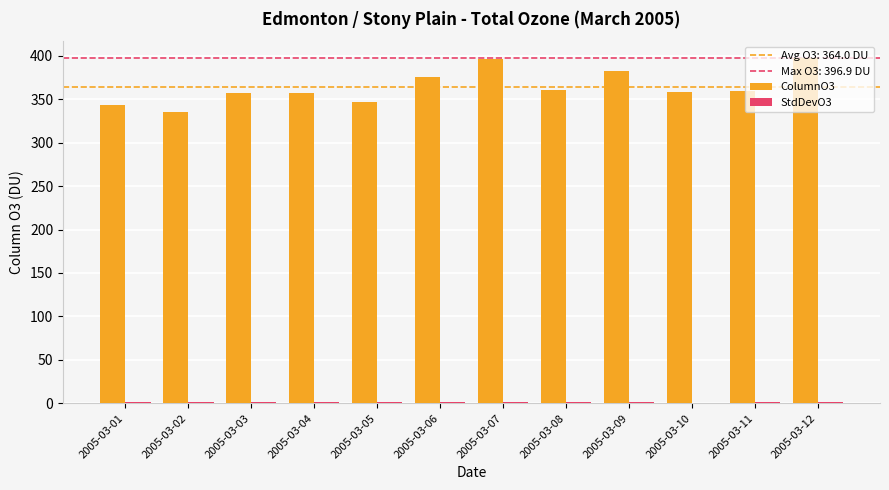

Which series has the largest total across all categories?

ColumnO3